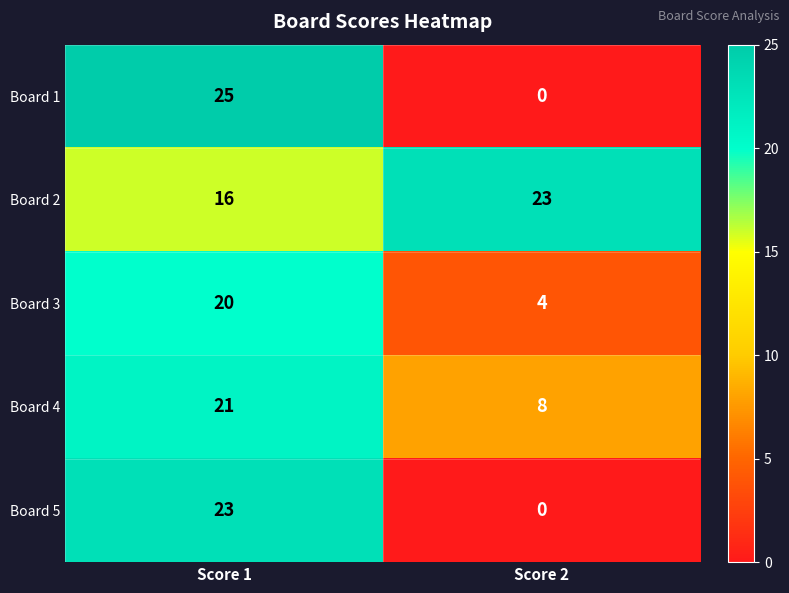

Where is Board 4 nearest to the value 14?

Score 2